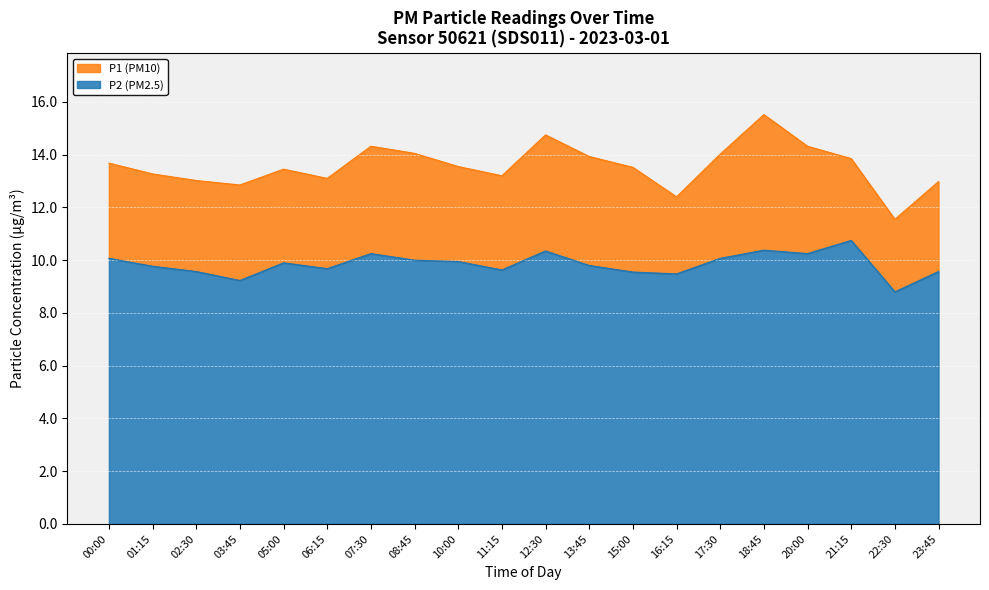

What is the difference between the P1 values at 10:00 and 20:00?

0.8